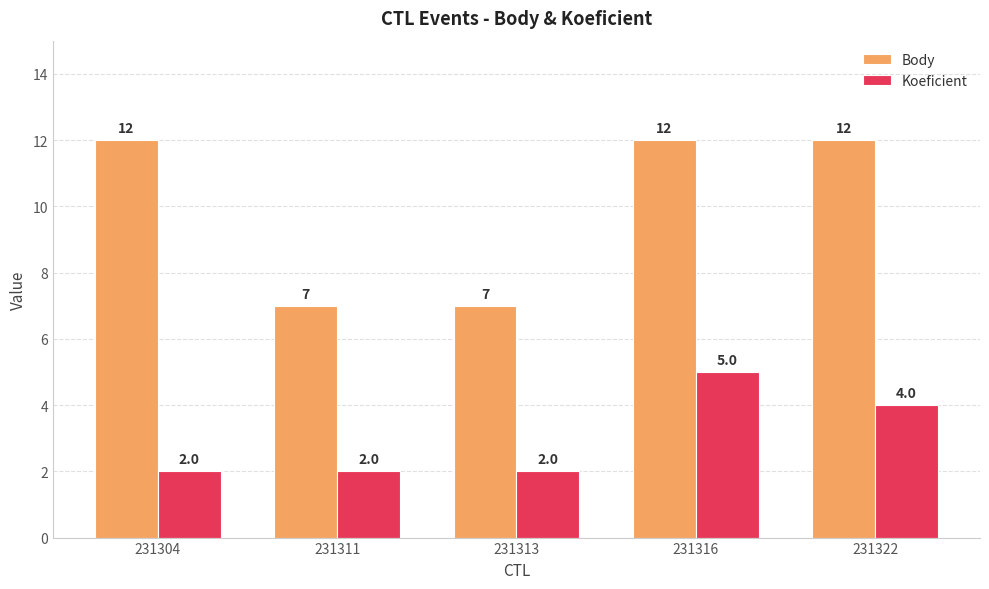

How many groups of bars are there?

5